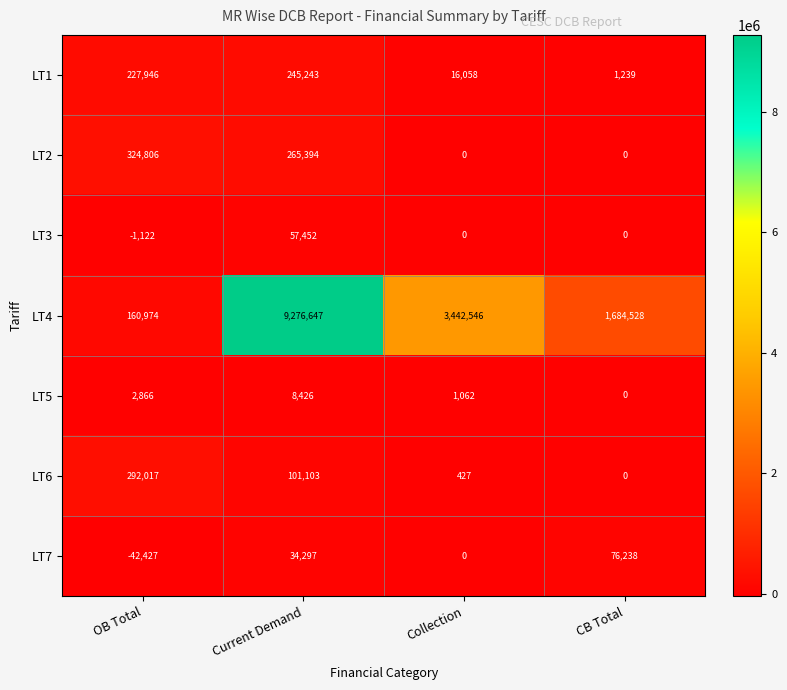

Reading right to left, transcribe all the data shown in this chart.

LT1: 1239	16058	245243	227946
LT2: 0	0	265394	324806
LT3: 0	0	57452	-1122
LT4: 1684528	3442546	9276647	160974
LT5: 0	1062	8426	2866
LT6: 0	427	101103	292017
LT7: 76238	0	34297	-42427